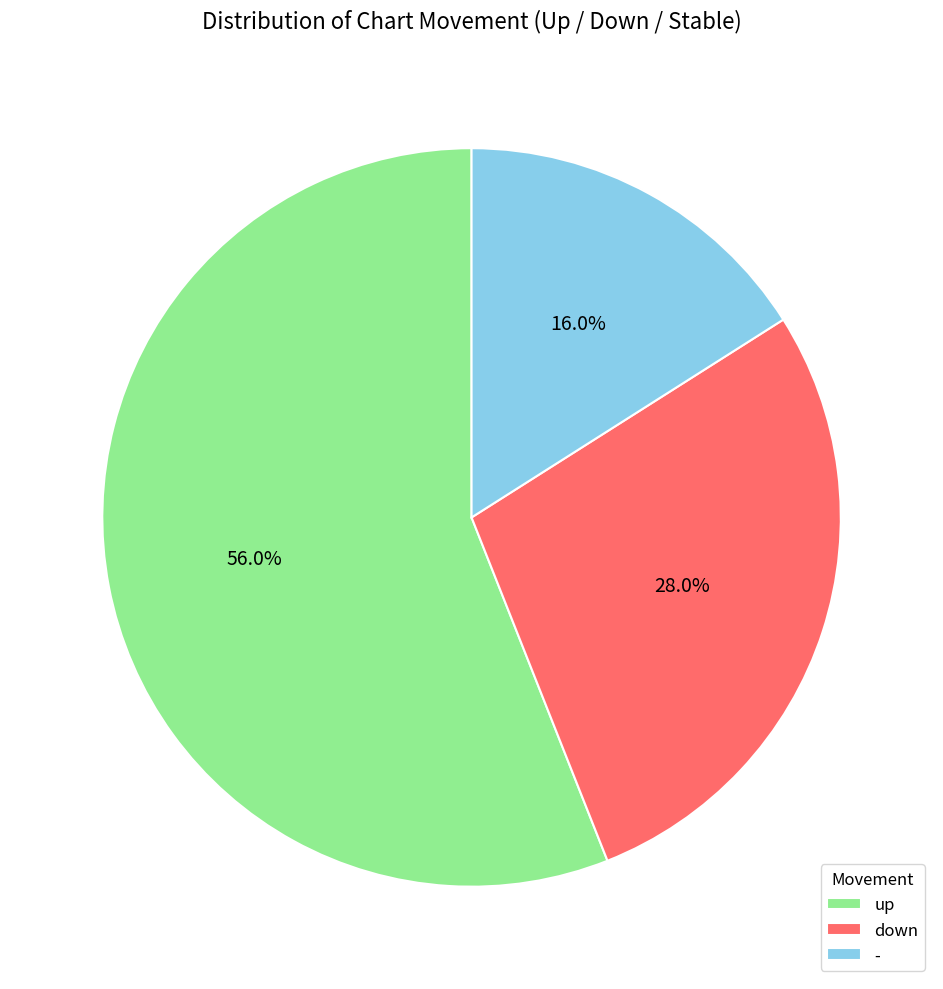

Which slice represents more than half of the pie?

up